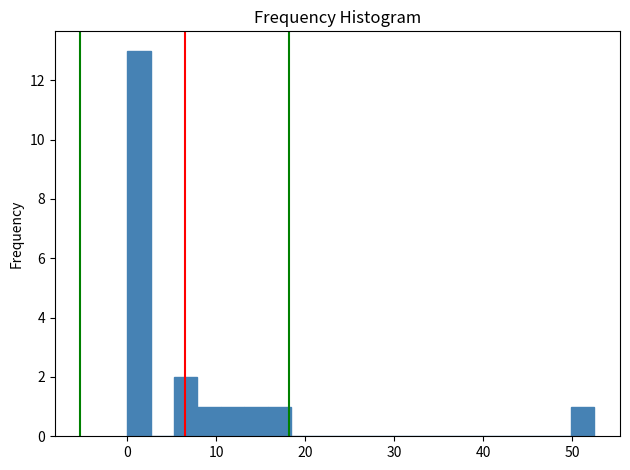

Read against the x-axis, roughly where is the centre of the tallest bar?

1